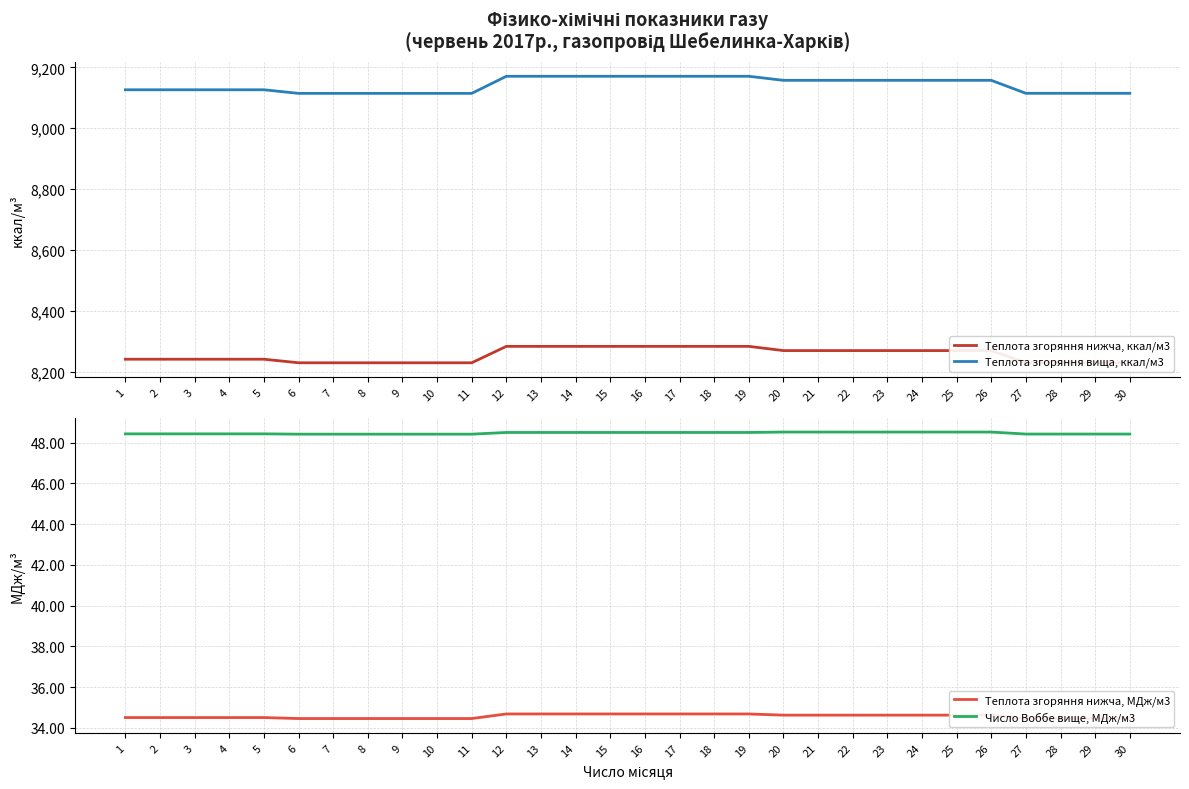

Rank the series by their maximum value, from highest to lowest.

Теплота згоряння вища, ккал/м3, Теплота згоряння нижча, ккал/м3, Число Воббе вище, МДж/м3, Теплота згоряння нижча, МДж/м3